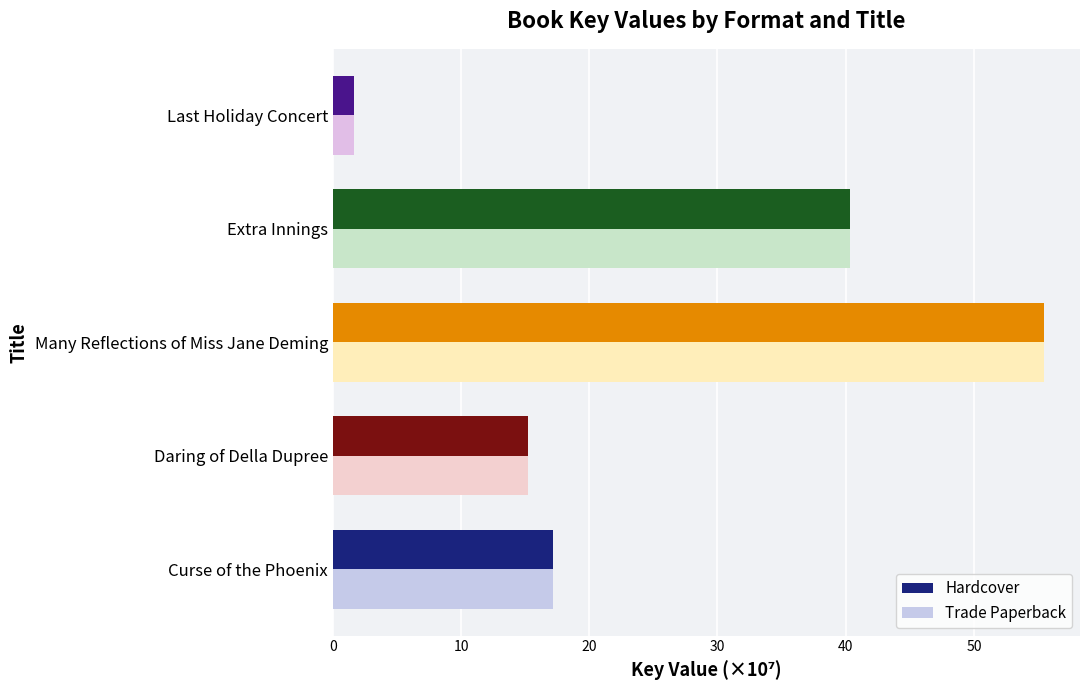

What is the difference between the maximum and minimum values in the Hardcover series?

53.9